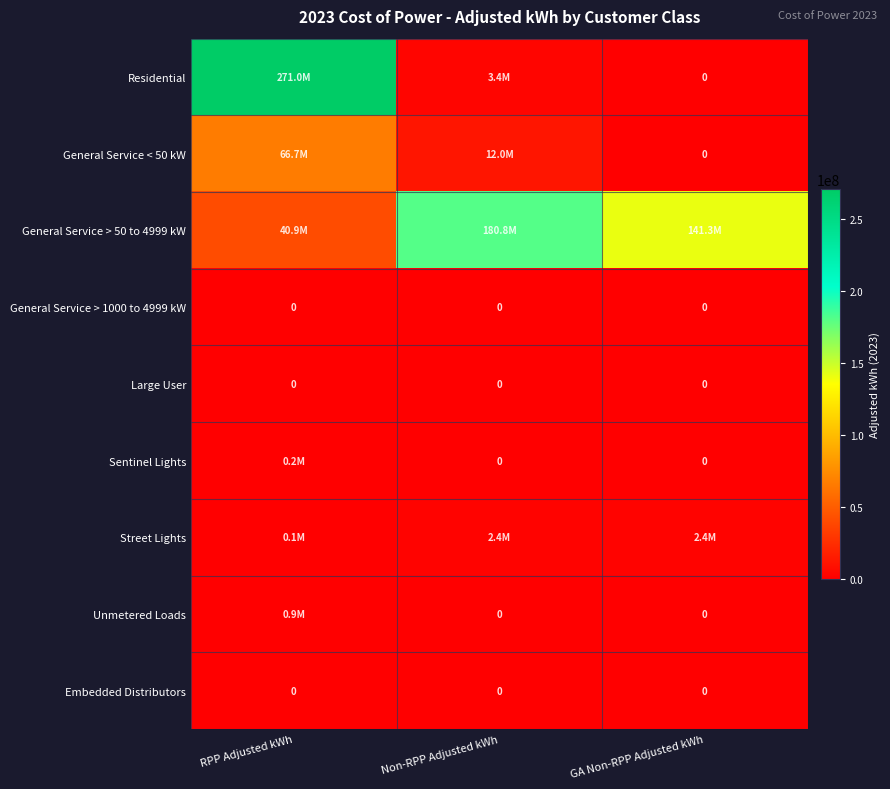

Count the number of categories in the chart.

3